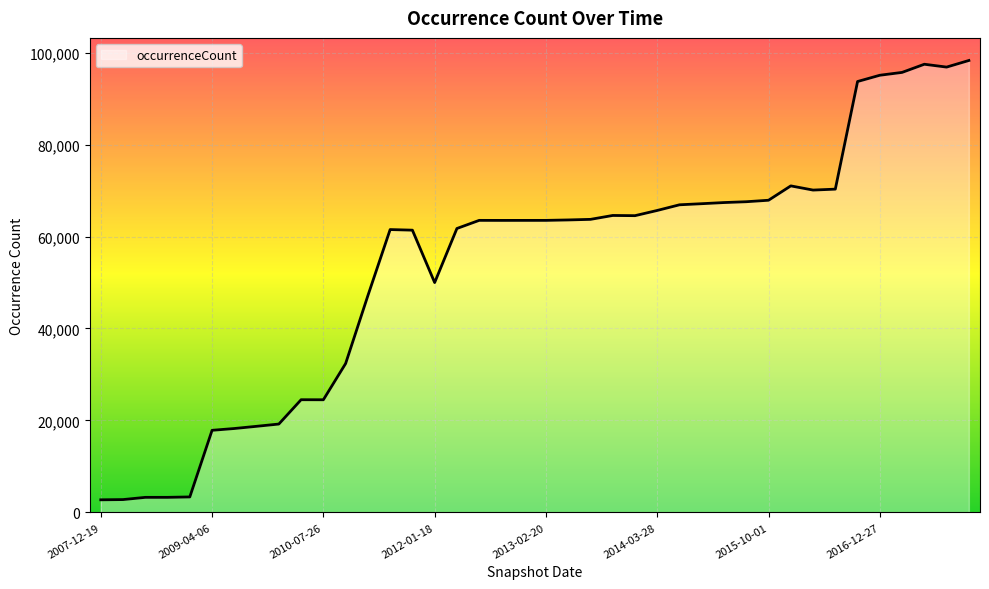

How many values are below 63509?

20